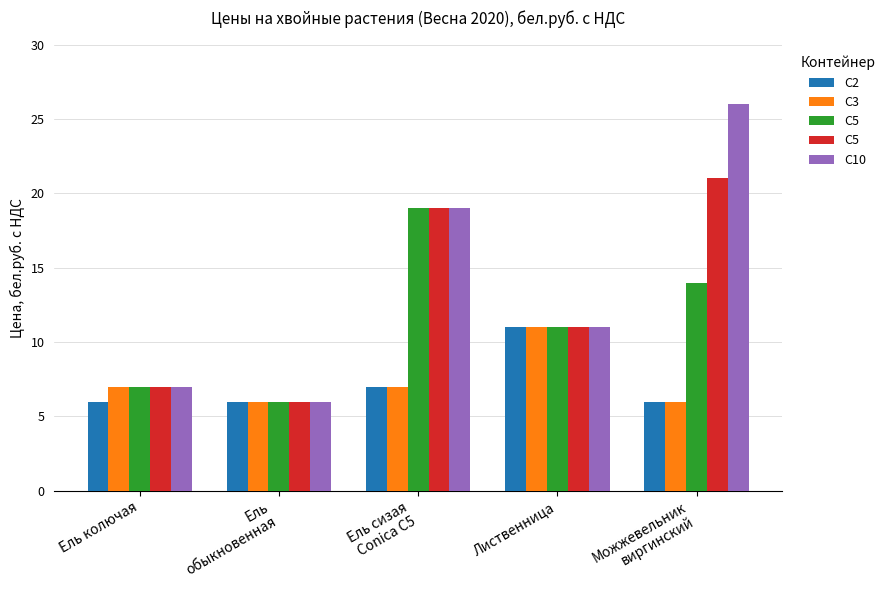

Which series has the largest total across all categories?

С10